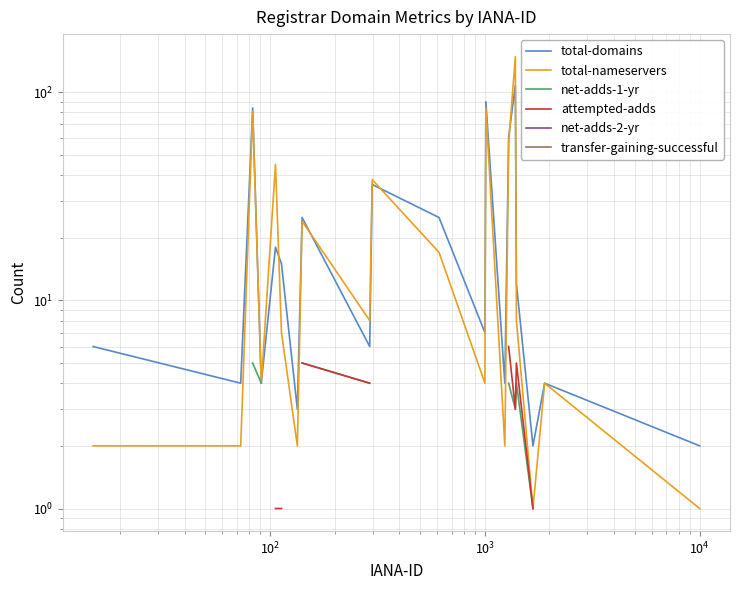

Is this an area chart (filled region under the line)?

No